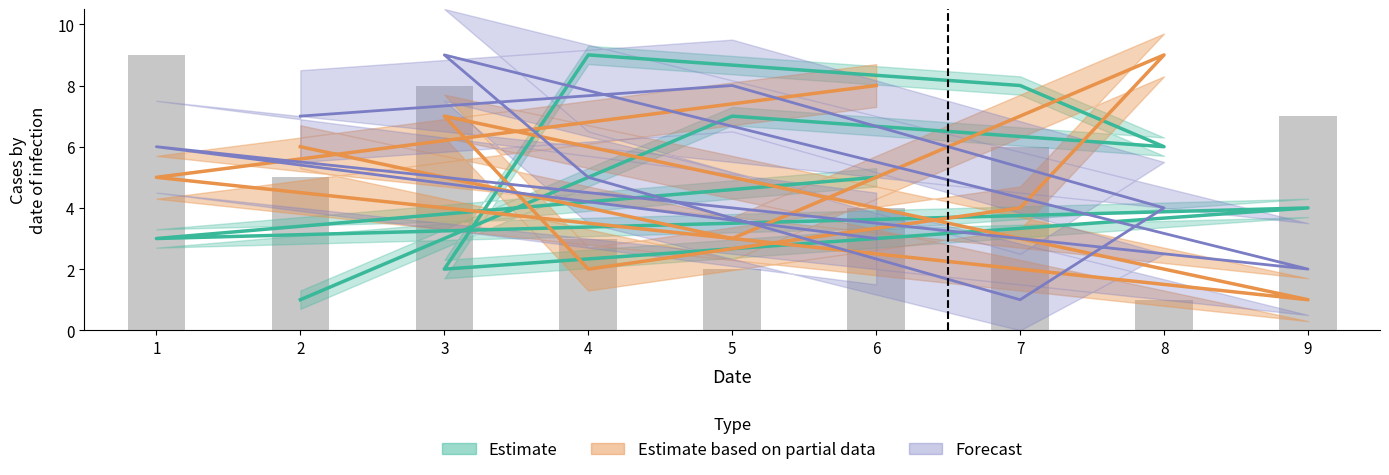

What is the minimum value shown in the chart?

1